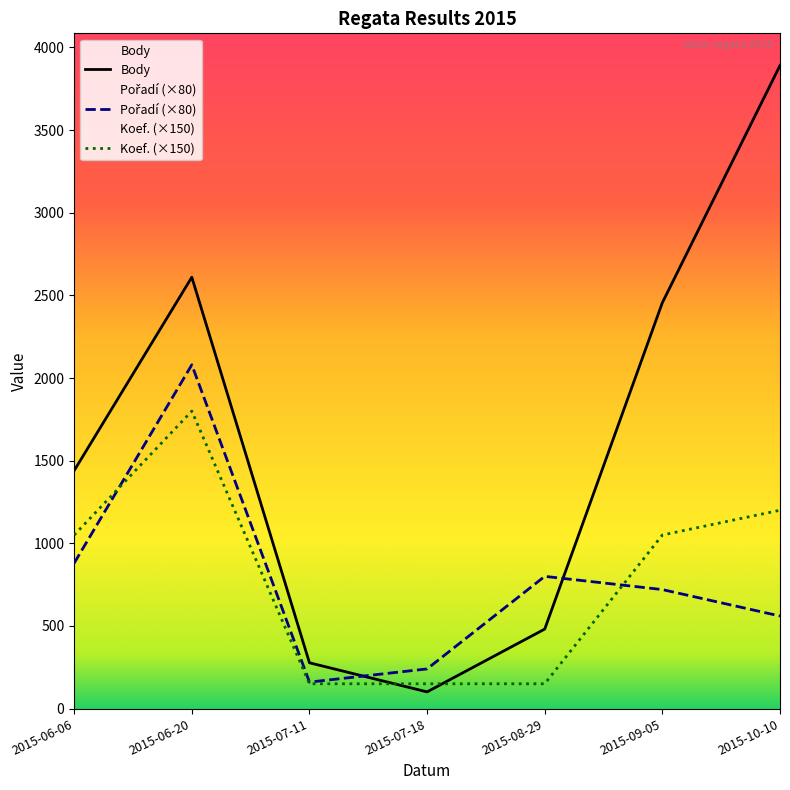

What is the label of the 1st point from the right?

2015-10-10